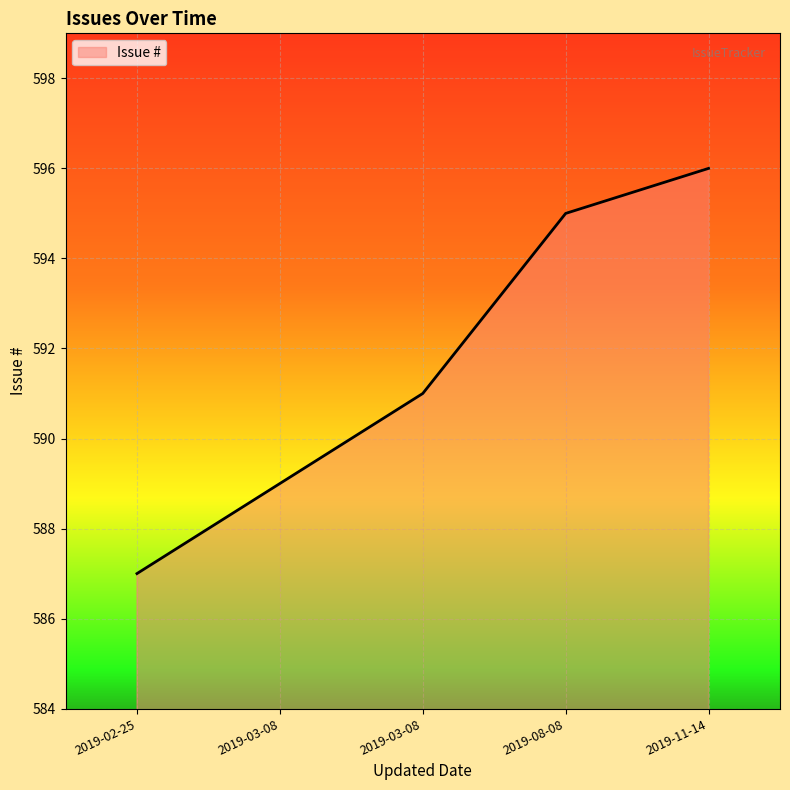

True or false: the data shows 188 at 2019-02-25.

False